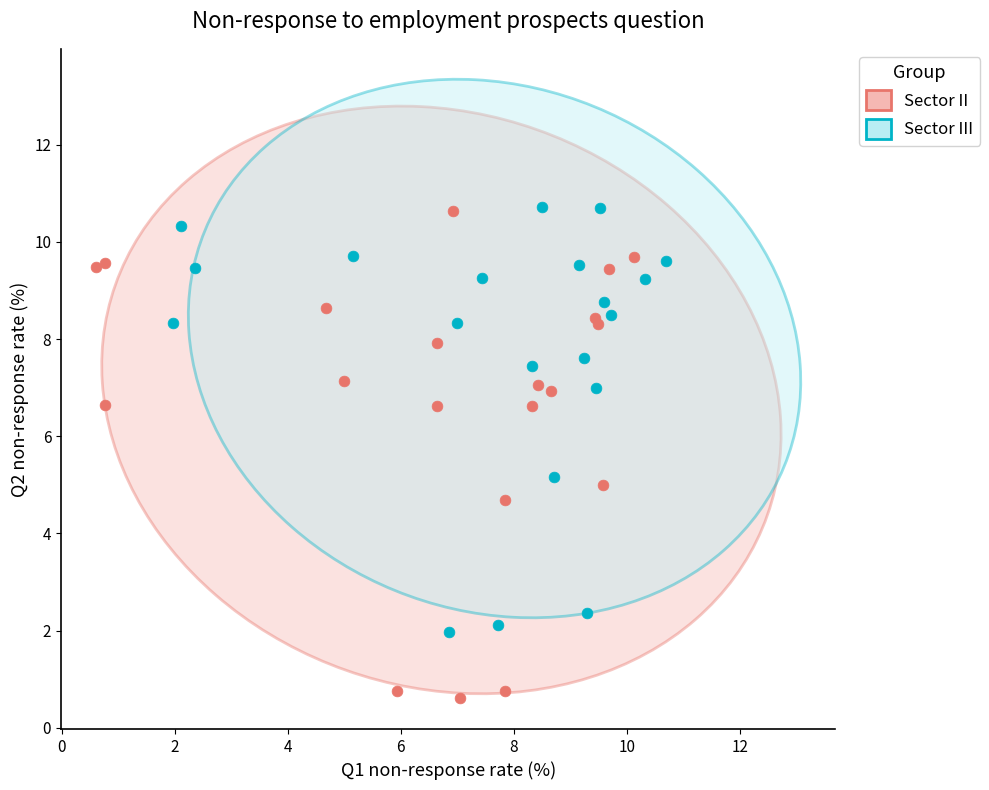

Which series contains the lowest Y value?

Sector II